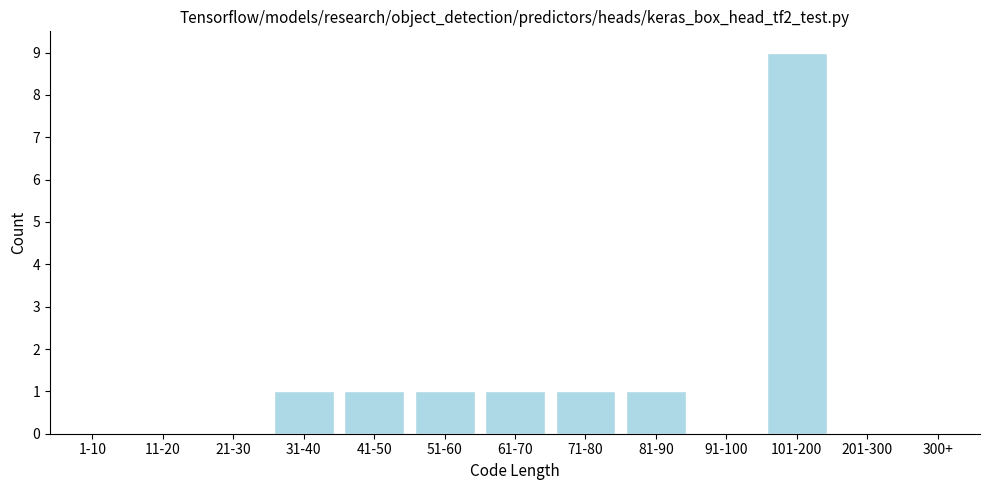

Reading right to left, list all the values displayed in this chart.

300+=0	201-300=0	101-200=9	91-100=0	81-90=1	71-80=1	61-70=1	51-60=1	41-50=1	31-40=1	21-30=0	11-20=0	1-10=0